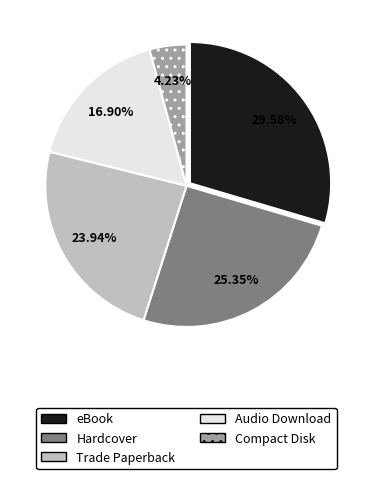

To the nearest percent, what is the difference between the largest and smallest slice percentages?

25%